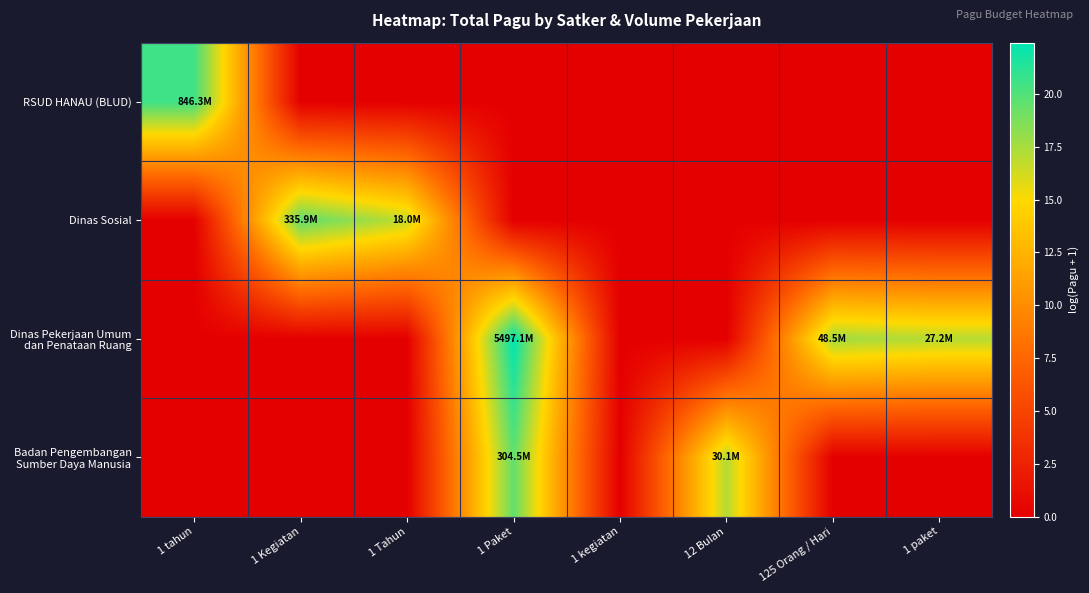

Which series has the largest range (max minus min)?

Dinas Pekerjaan Umum dan Penataan Ruang